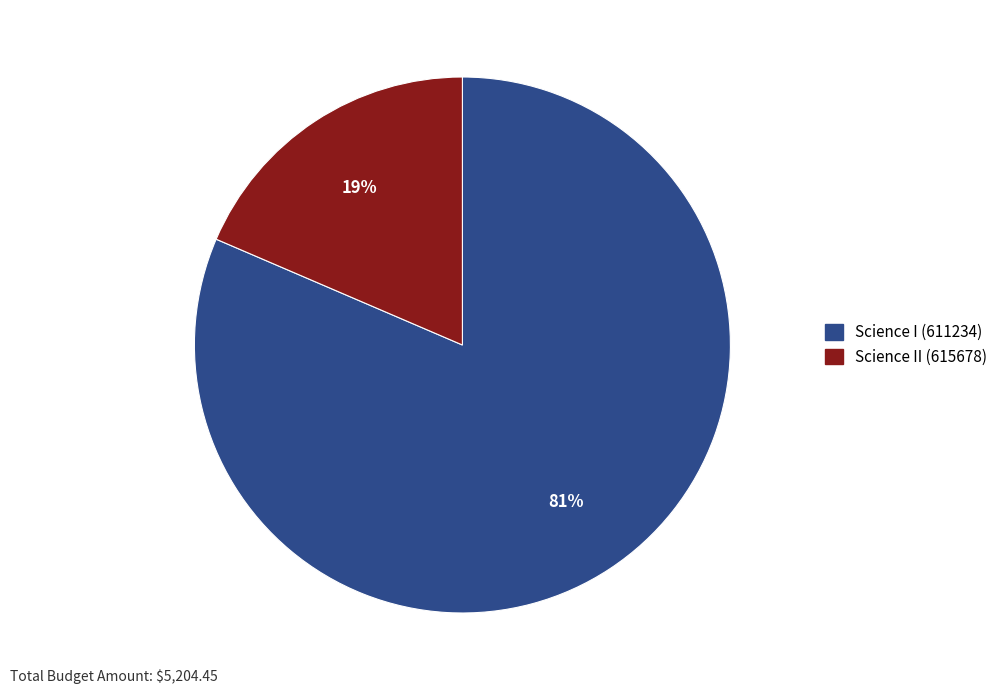

Which slice is the smallest?

Science II (615678)